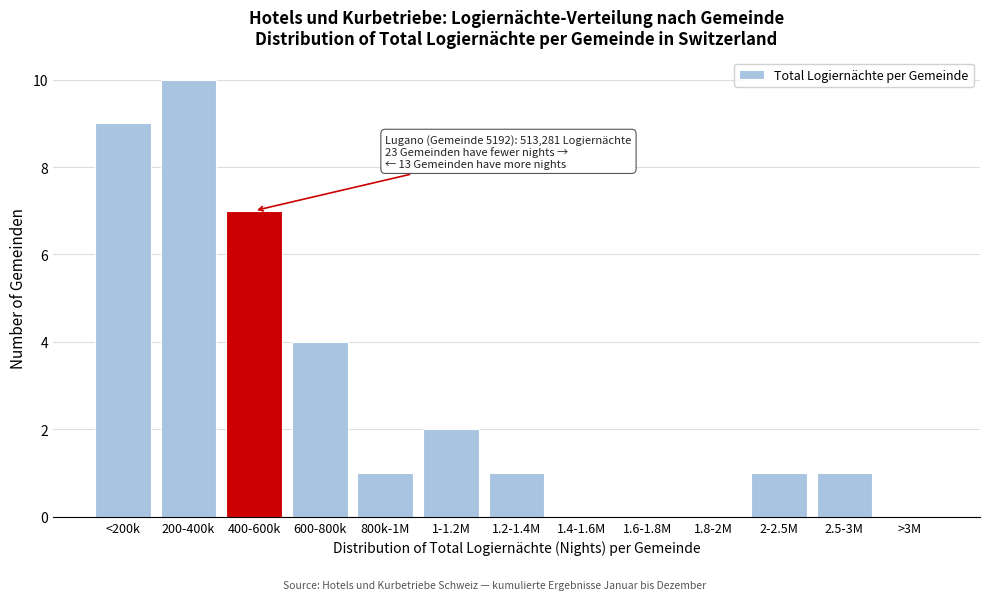

Reading left to right, what are all the values shown in this chart?

<200k=9	200-400k=10	400-600k=7	600-800k=4	800k-1M=1	1-1.2M=2	1.2-1.4M=1	1.4-1.6M=0	1.6-1.8M=0	1.8-2M=0	2-2.5M=1	2.5-3M=1	>3M=0